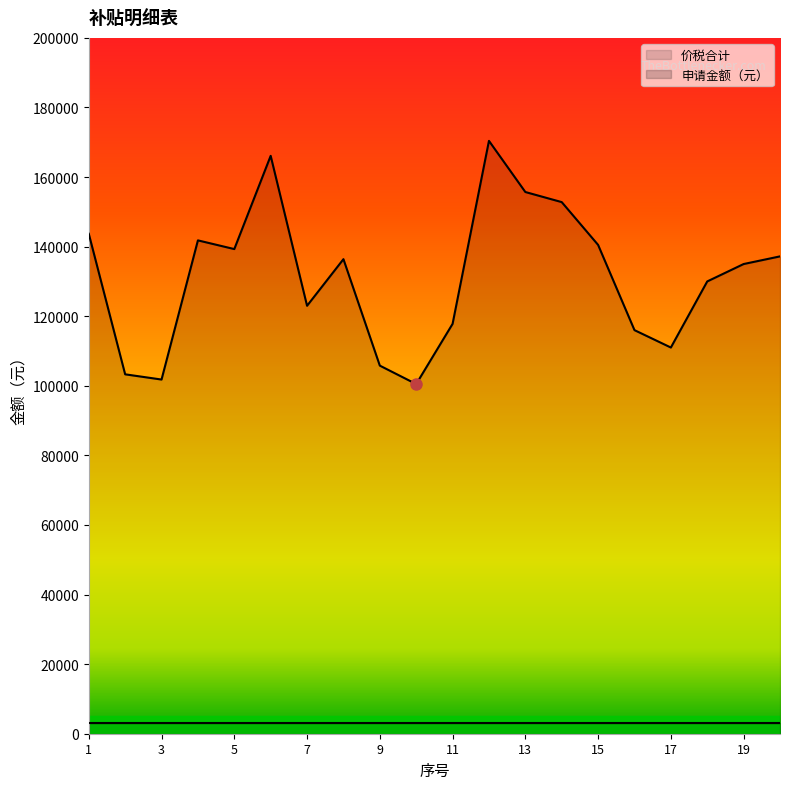

Reading left to right, extract all data points from this chart.

1=143700	2=103300	3=101800	4=141800	5=139300	6=166100	7=123000	8=136400	9=105800	10=100500	11=117800	12=170400	13=155700	14=152800	15=140500	16=116000	17=111000	18=130000	19=135000	20=137200